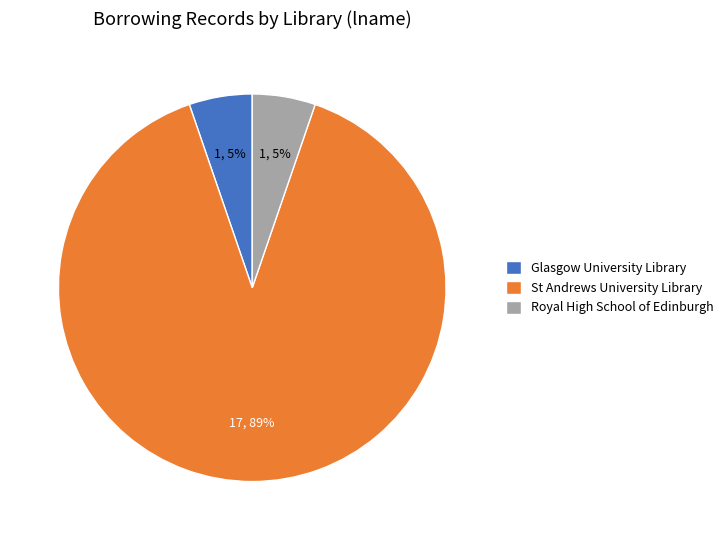

To the nearest percent, what is the average slice percentage?

33%